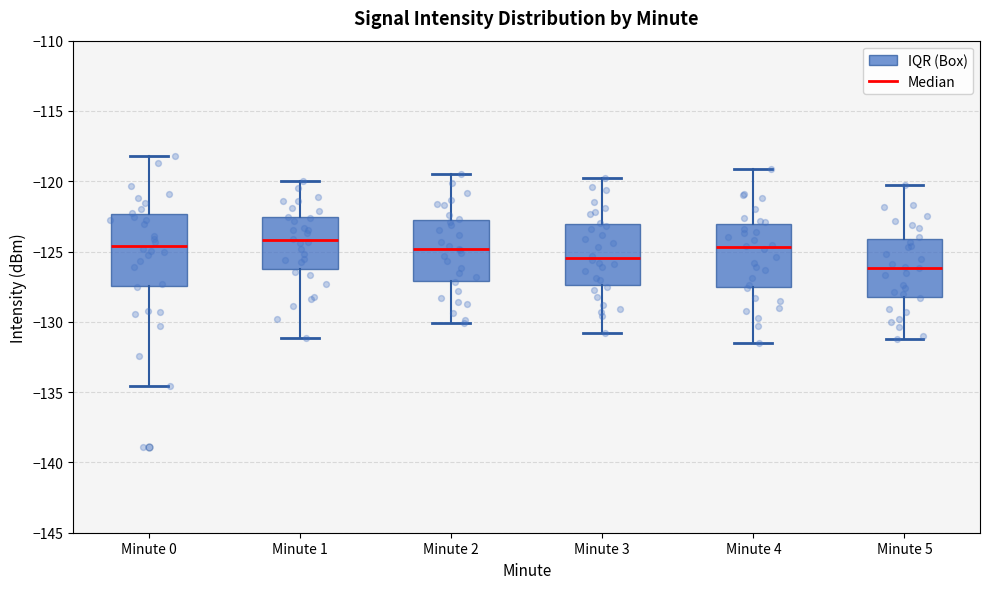

Where does the upper whisker of the box for Minute 4 end on the y-axis? The values are not printed on the chart, so give them approximately, as read against the axis.

-119.0